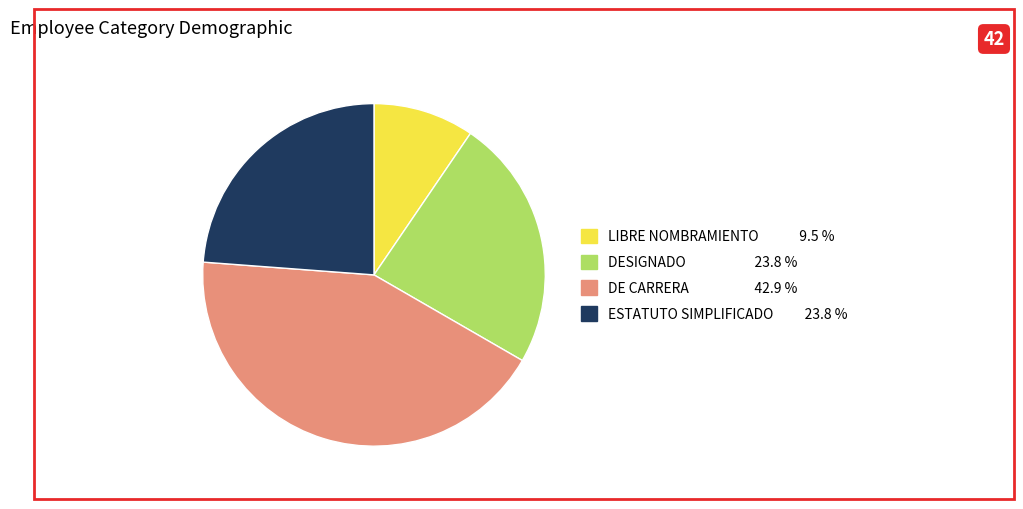

What is the ratio of the value at DESIGNADO to the value at ESTATUTO SIMPLIFICADO?

1.0